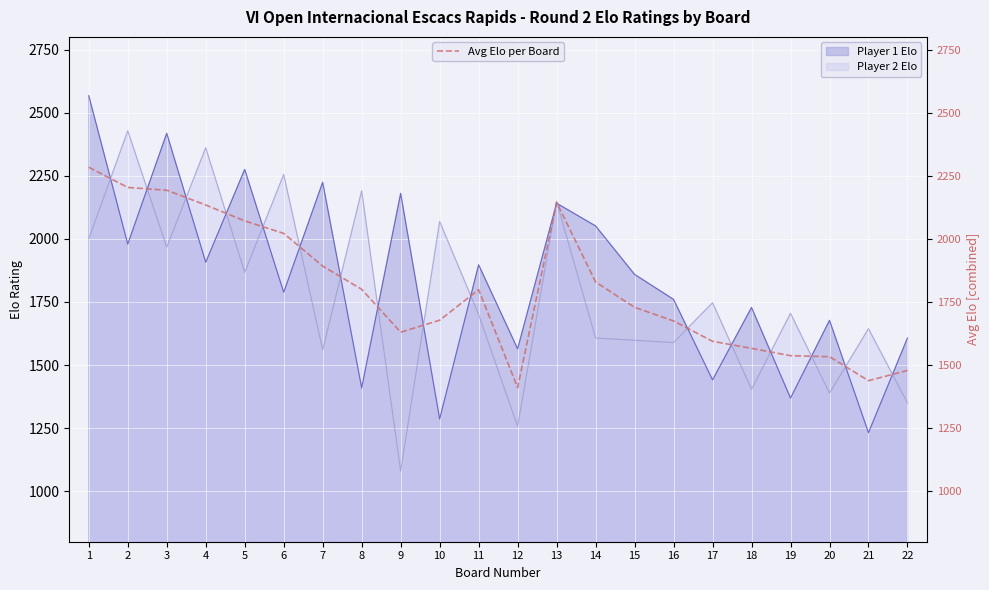

List the labels in order of value, largest first.

1, 2, 3, 13, 4, 5, 6, 7, 14, 8, 11, 15, 10, 16, 9, 17, 18, 19, 20, 22, 21, 12